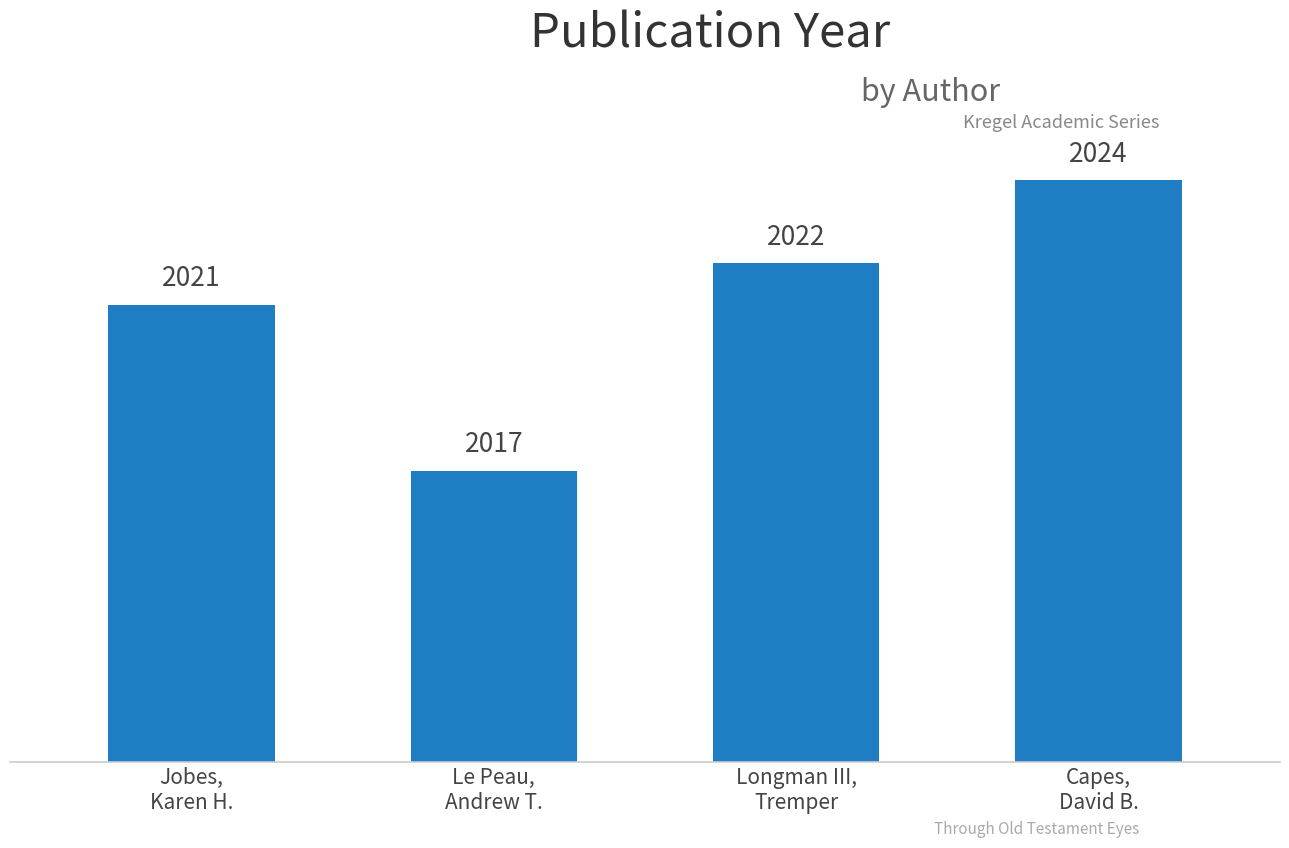

What is the label of the 1st bar from the left?

Jobes,
Karen H.